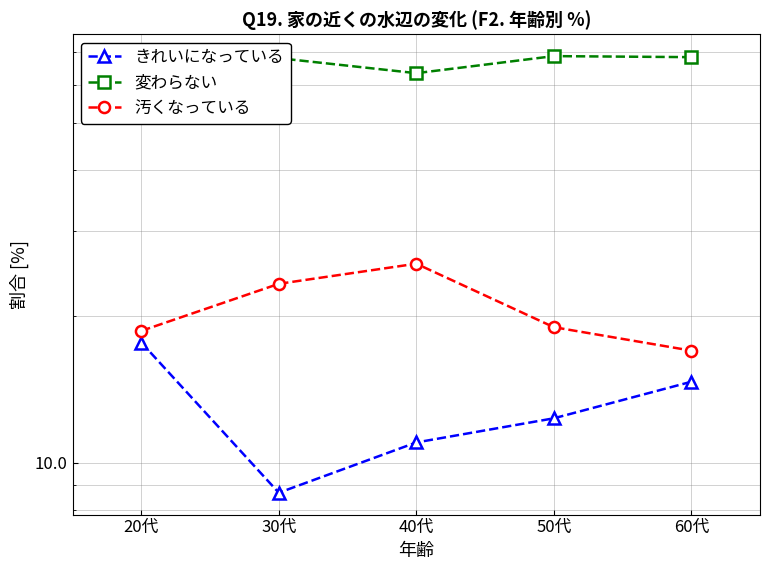

Reading right to left, list all the values displayed in this chart.

きれいになっている: 60代=14.7	50代=12.3	40代=11.0	30代=8.7	20代=17.7
変わらない: 60代=68.3	50代=68.7	40代=63.3	30代=68.0	20代=63.7
汚くなっている: 60代=17.0	50代=19.0	40代=25.7	30代=23.3	20代=18.7